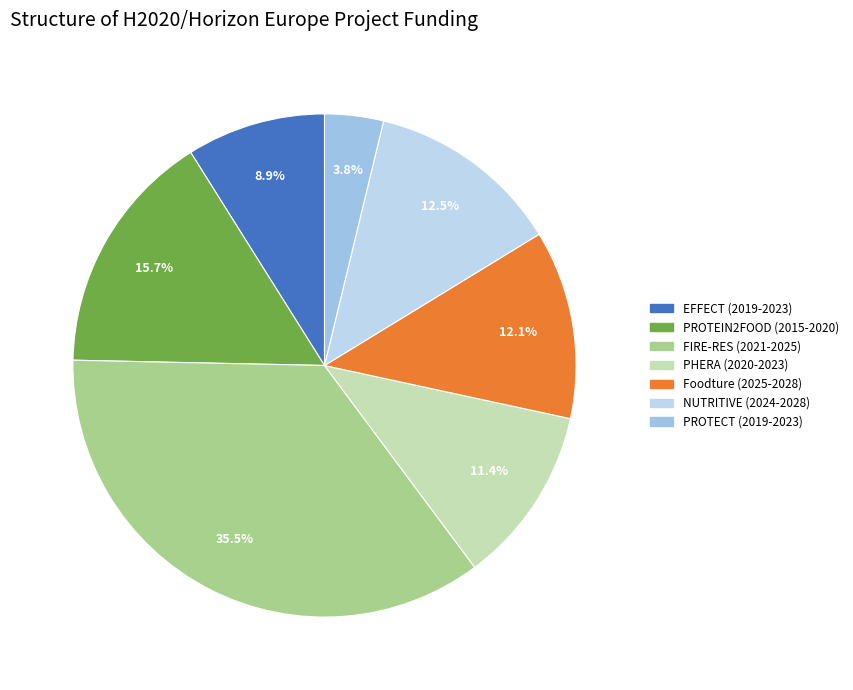

Do PROTEIN2FOOD (2015-2020) and PROTECT (2019-2023) together represent more than half of the pie?

No